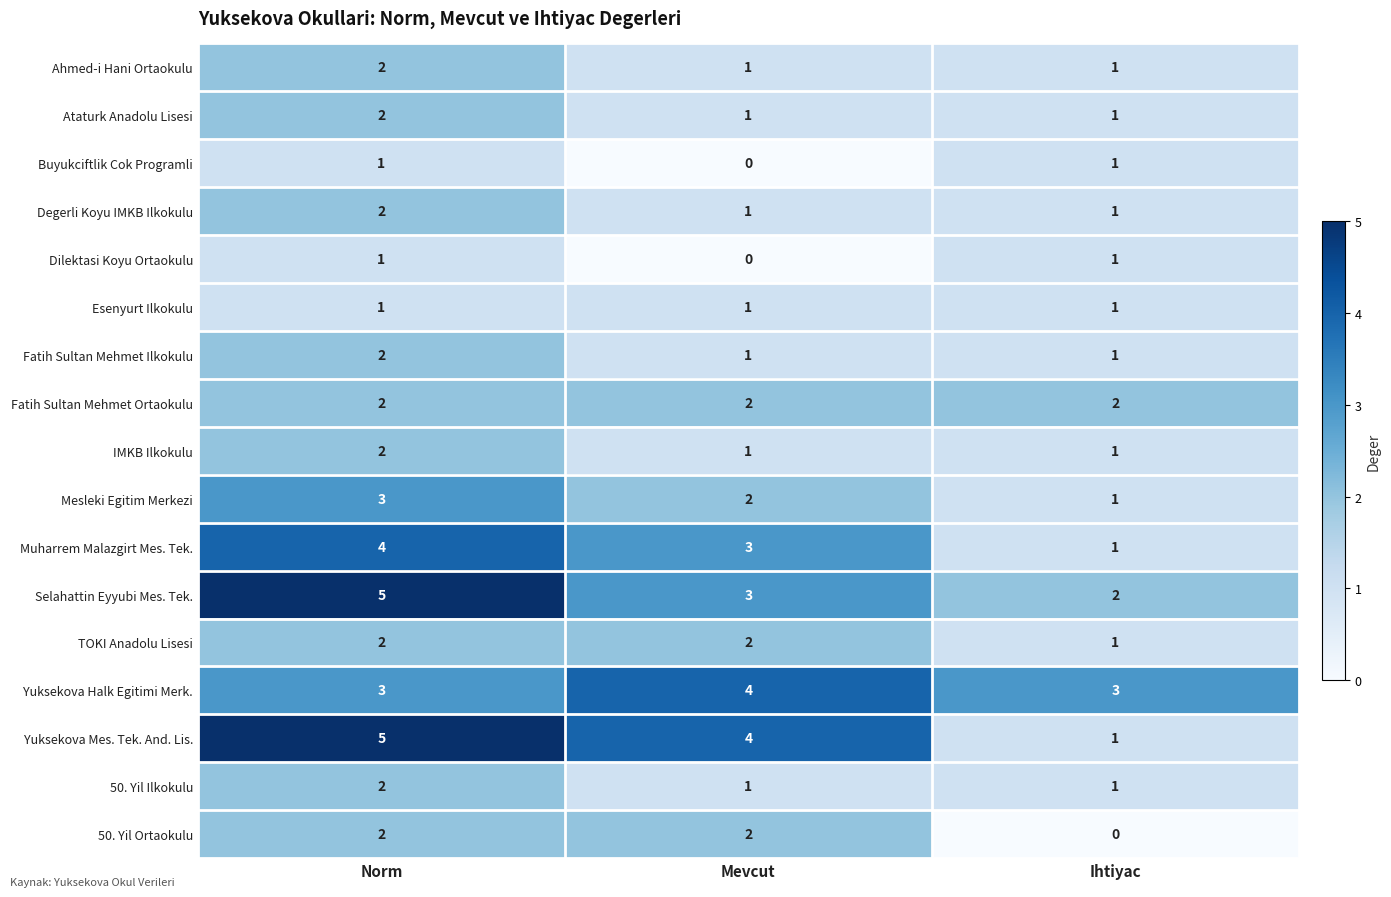

What is the total value across all series at Ihtiyac?

20